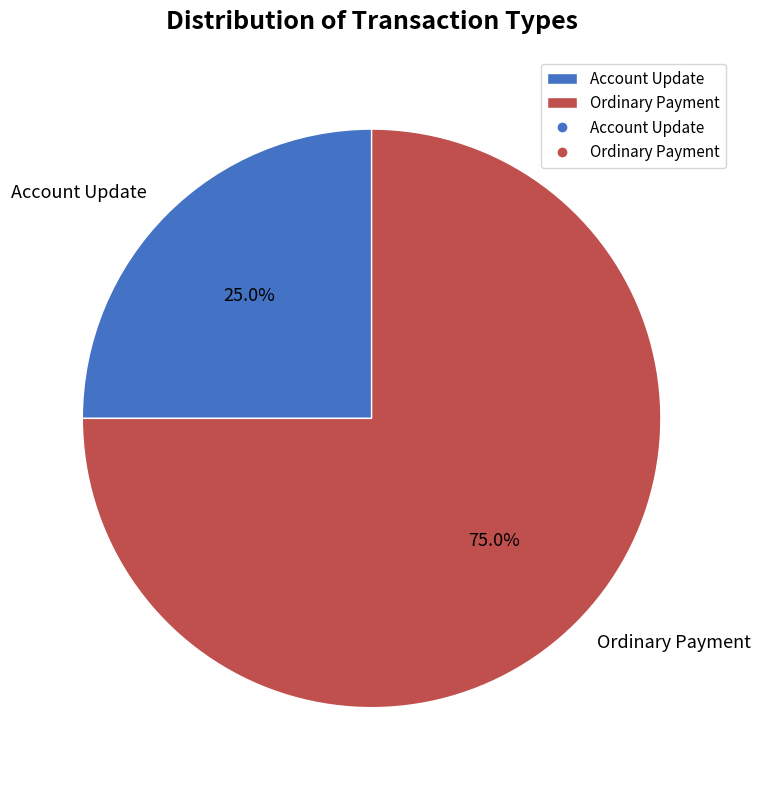

The Account Update slice represents 25% of the pie. True or false?

True